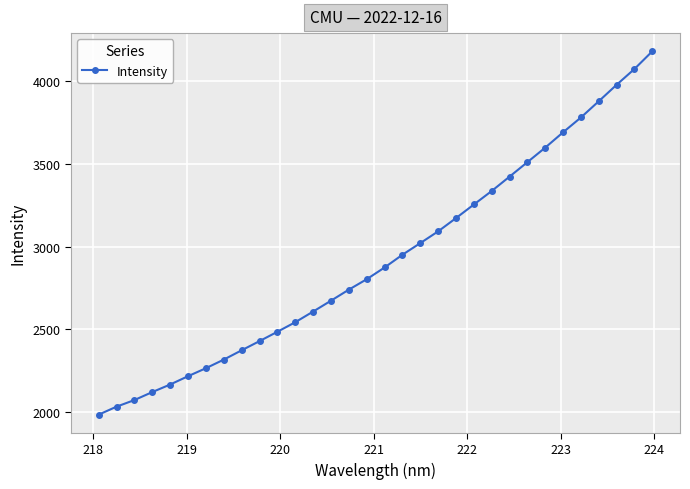

What is the value of the 10th point from the left?

2429.6